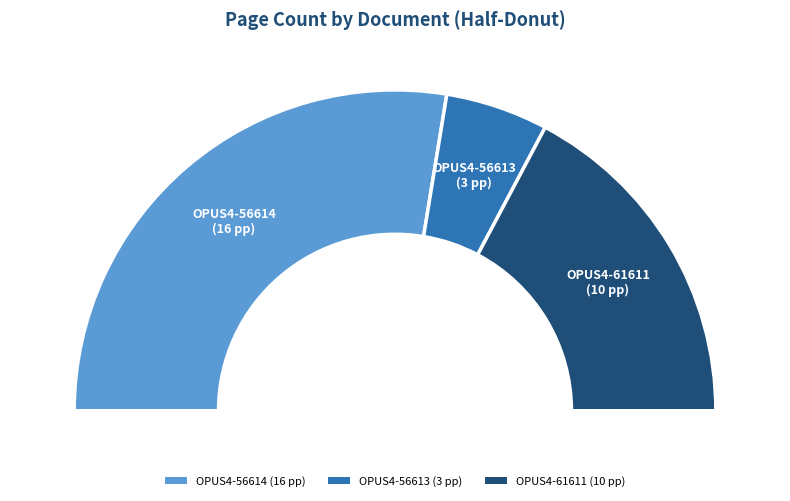

The OPUS4-61611 slice represents 48% of the pie. True or false?

False